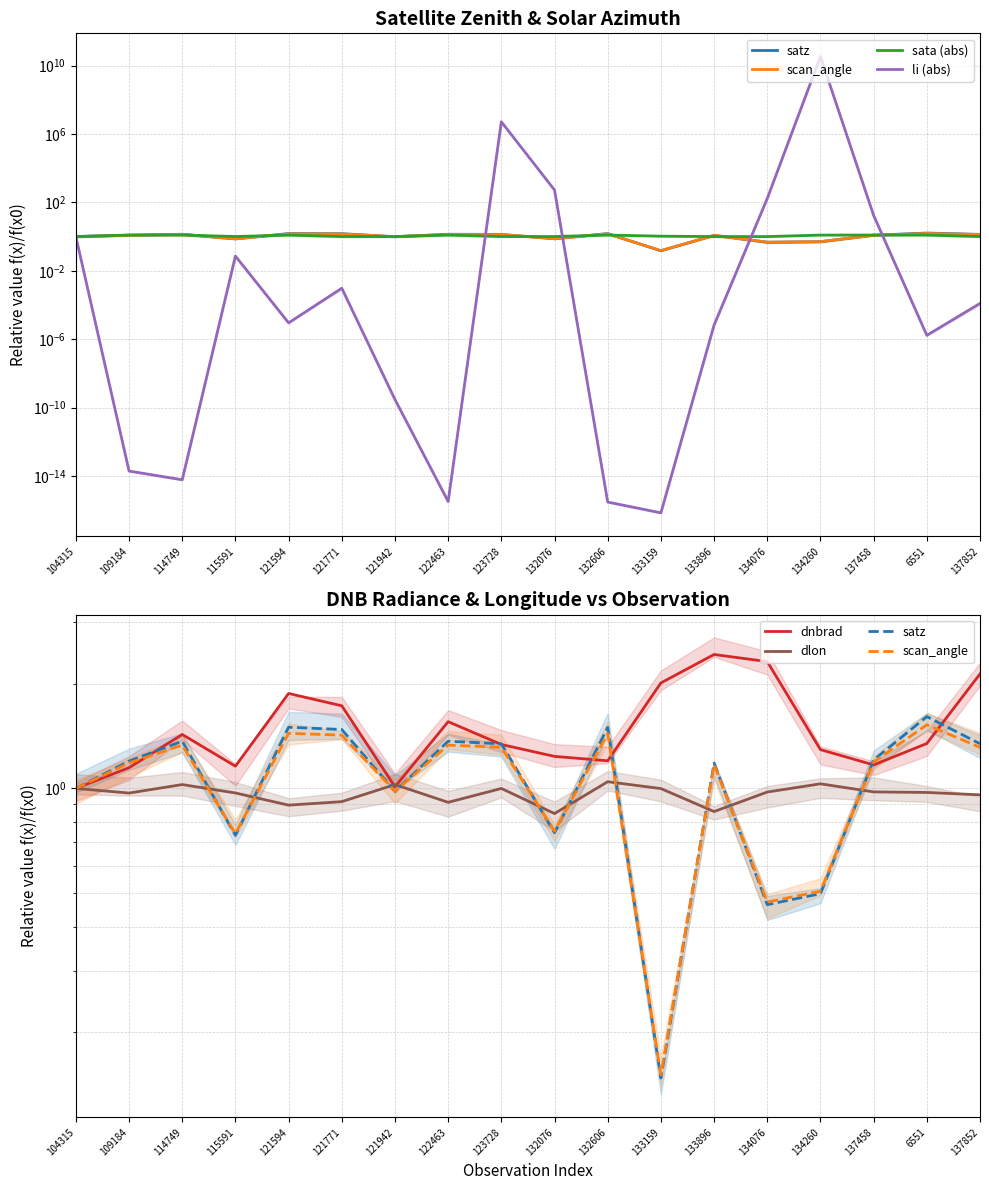

Reading right to left, what are all the values shown in this chart?

satz: 137852=1.3	6551=1.6	137458=1.2	134260=0.5	134076=0.5	133896=1.2	133159=0.1	132606=1.5	132076=0.7	123728=1.3	122463=1.4	121942=1.0	121771=1.5	121594=1.5	115591=0.7	114749=1.4	109184=1.2	104315=1.0
scan_angle: 137852=1.3	6551=1.5	137458=1.2	134260=0.5	134076=0.5	133896=1.2	133159=0.2	132606=1.4	132076=0.8	123728=1.3	122463=1.3	121942=1.0	121771=1.4	121594=1.4	115591=0.7	114749=1.3	109184=1.2	104315=1.0
sata (abs): 137852=1.0	6551=1.2	137458=1.2	134260=1.2	134076=1.0	133896=1.0	133159=1.1	132606=1.2	132076=1.0	123728=1.0	122463=1.2	121942=1.0	121771=1.0	121594=1.2	115591=1.0	114749=1.2	109184=1.2	104315=1.0
li (abs): 137852=0.0	6551=0.0	137458=17.3	134260=33856602062.4	134076=168.9	133896=0.0	133159=0.0	132606=0.0	132076=525.2	123728=5174095.0	122463=0.0	121942=0.0	121771=0.0	121594=0.0	115591=0.1	114749=0.0	109184=0.0	104315=1.0
dnbrad: 137852=2.1	6551=1.3	137458=1.2	134260=1.3	134076=2.3	133896=2.4	133159=2.0	132606=1.2	132076=1.2	123728=1.3	122463=1.6	121942=1.0	121771=1.7	121594=1.9	115591=1.2	114749=1.4	109184=1.1	104315=1.0
dlon: 137852=1.0	6551=1.0	137458=1.0	134260=1.0	134076=1.0	133896=0.9	133159=1.0	132606=1.0	132076=0.8	123728=1.0	122463=0.9	121942=1.0	121771=0.9	121594=0.9	115591=1.0	114749=1.0	109184=1.0	104315=1.0